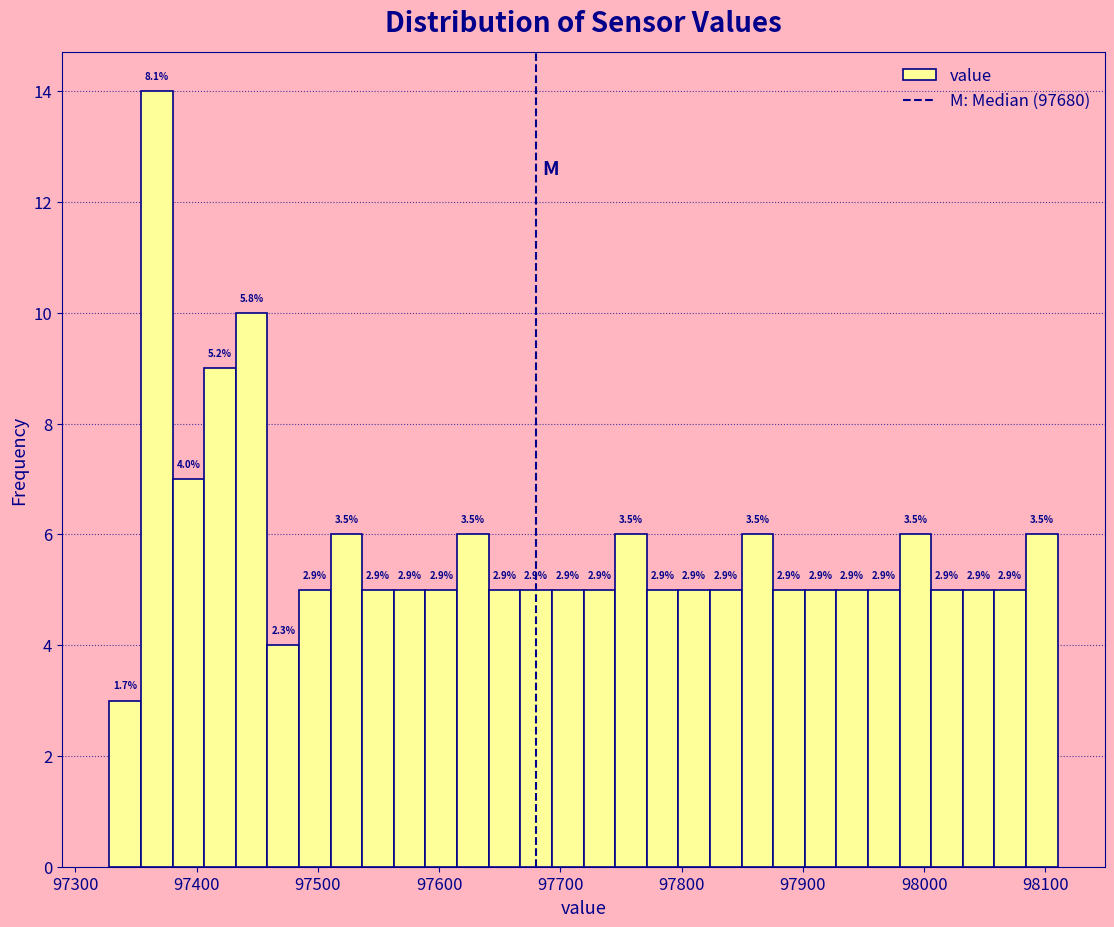

Read against the x-axis, roughly where is the centre of the tallest bar?

97370